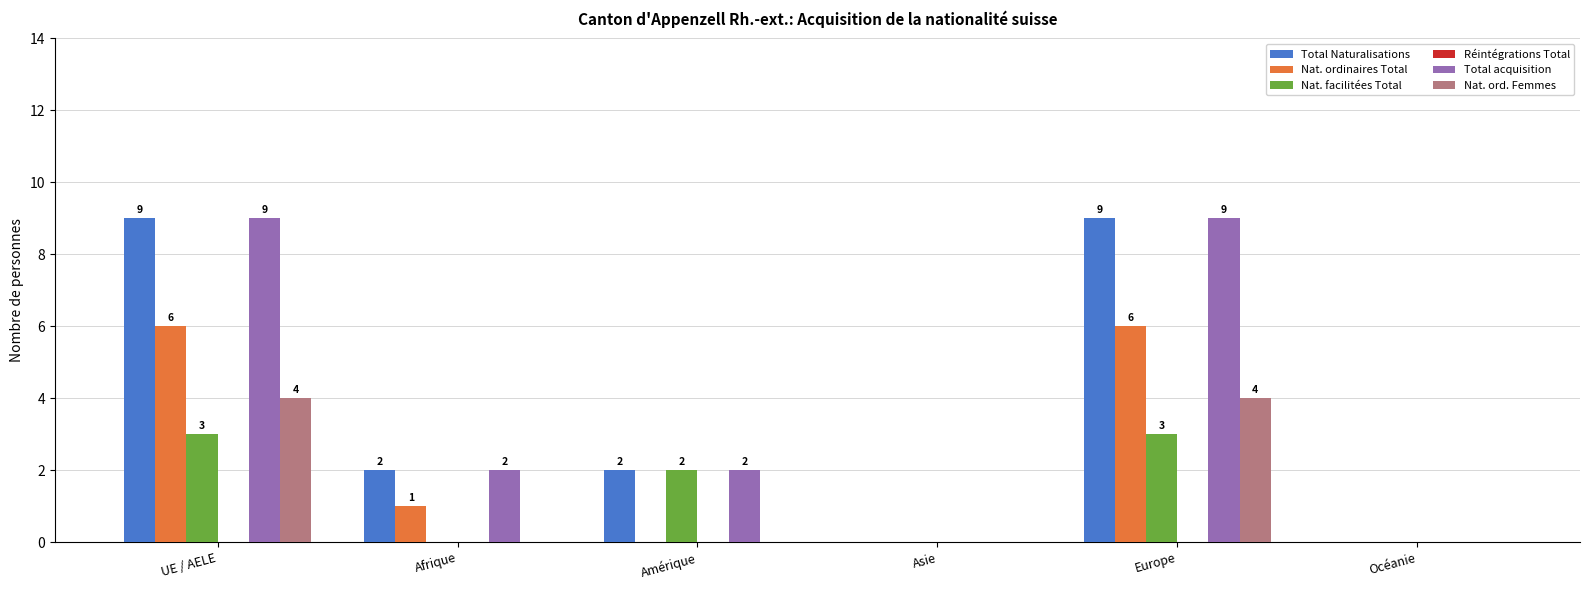

What is the sum of all Nat. ordinaires Total values?

13